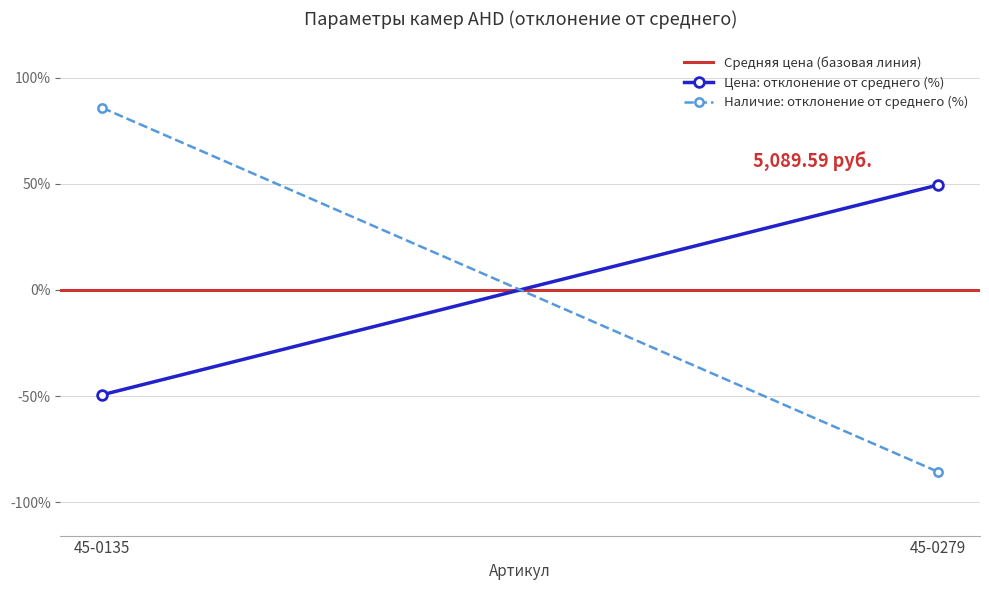

Reading right to left, list all the values displayed in this chart.

Средняя цена (базовая линия): 45-0279=0.0	45-0135=0.0
Цена: отклонение от среднего (%): 45-0279=49.4	45-0135=-49.4
Наличие: отклонение от среднего (%): 45-0279=-85.7	45-0135=85.7